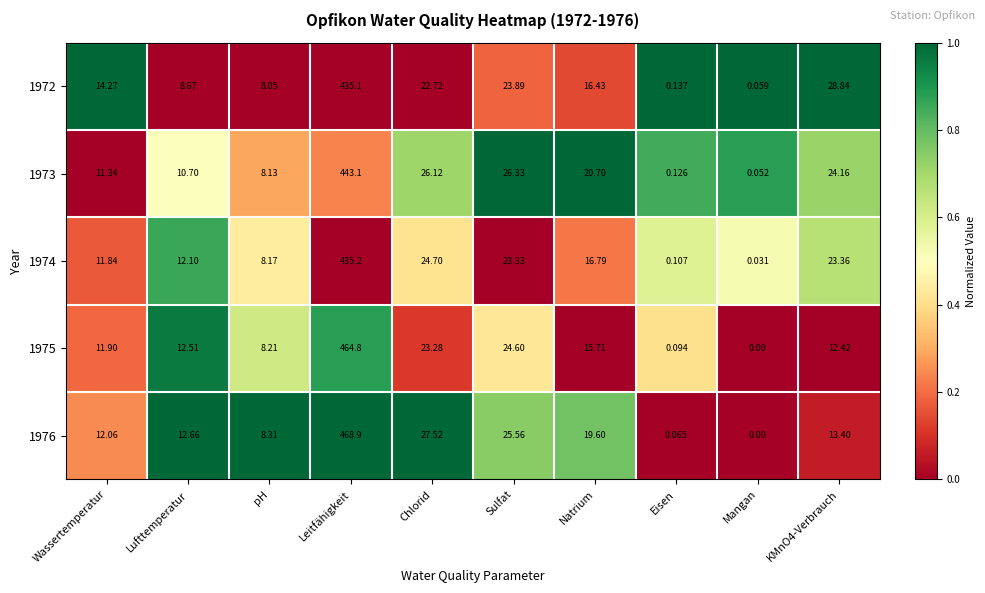

List the series in order of their peak value, highest first.

1976, 1975, 1973, 1974, 1972